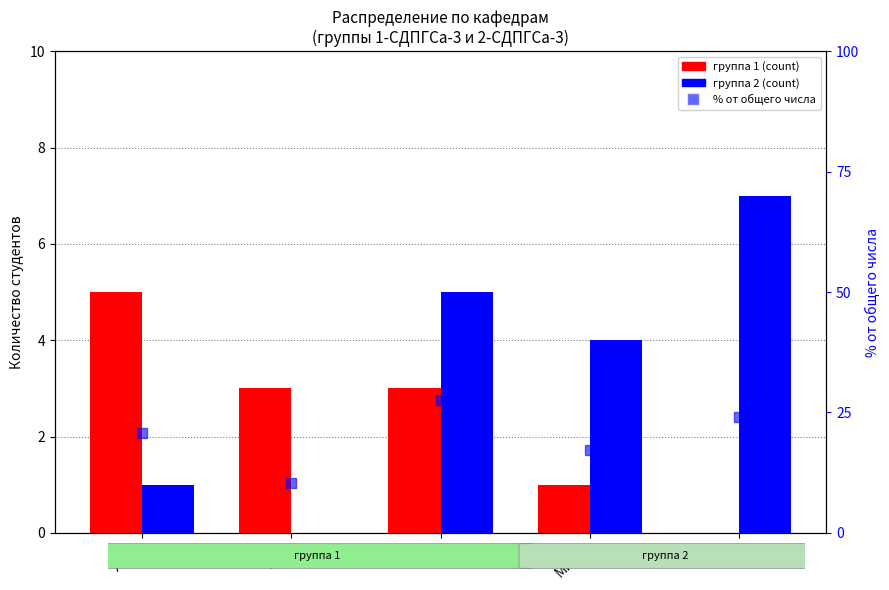

What position from the right is ТСП?

1